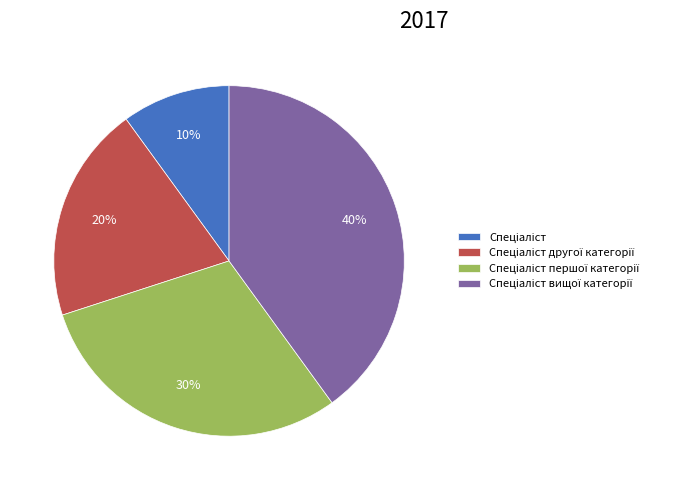

To the nearest percent, what is the average slice percentage?

25%